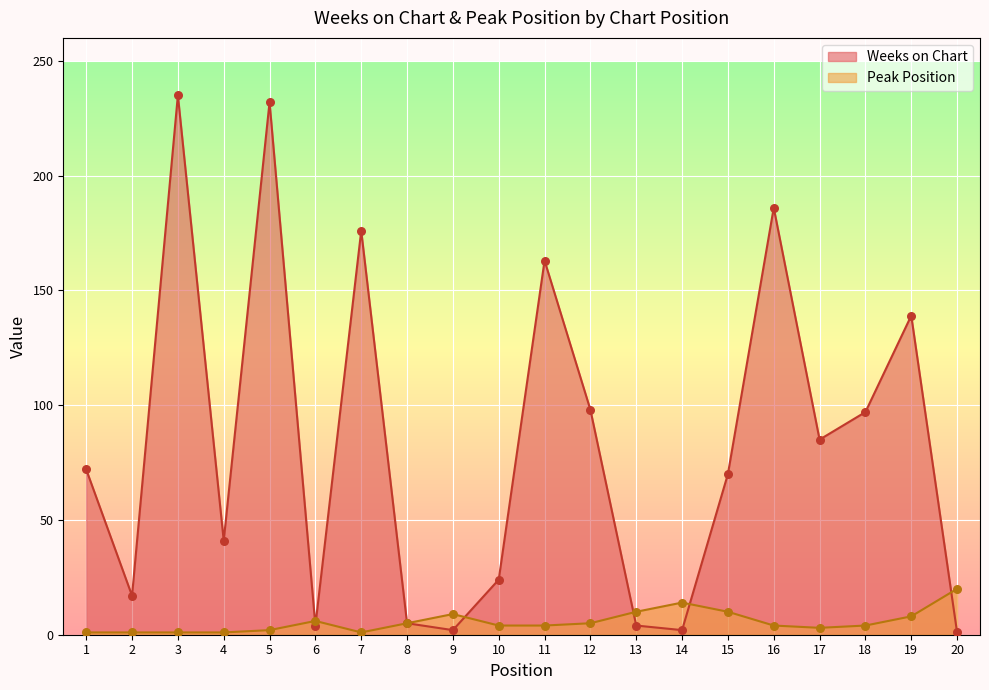

Is the value of Peak Position at 11 greater than the value of Weeks on Chart at 15?

No